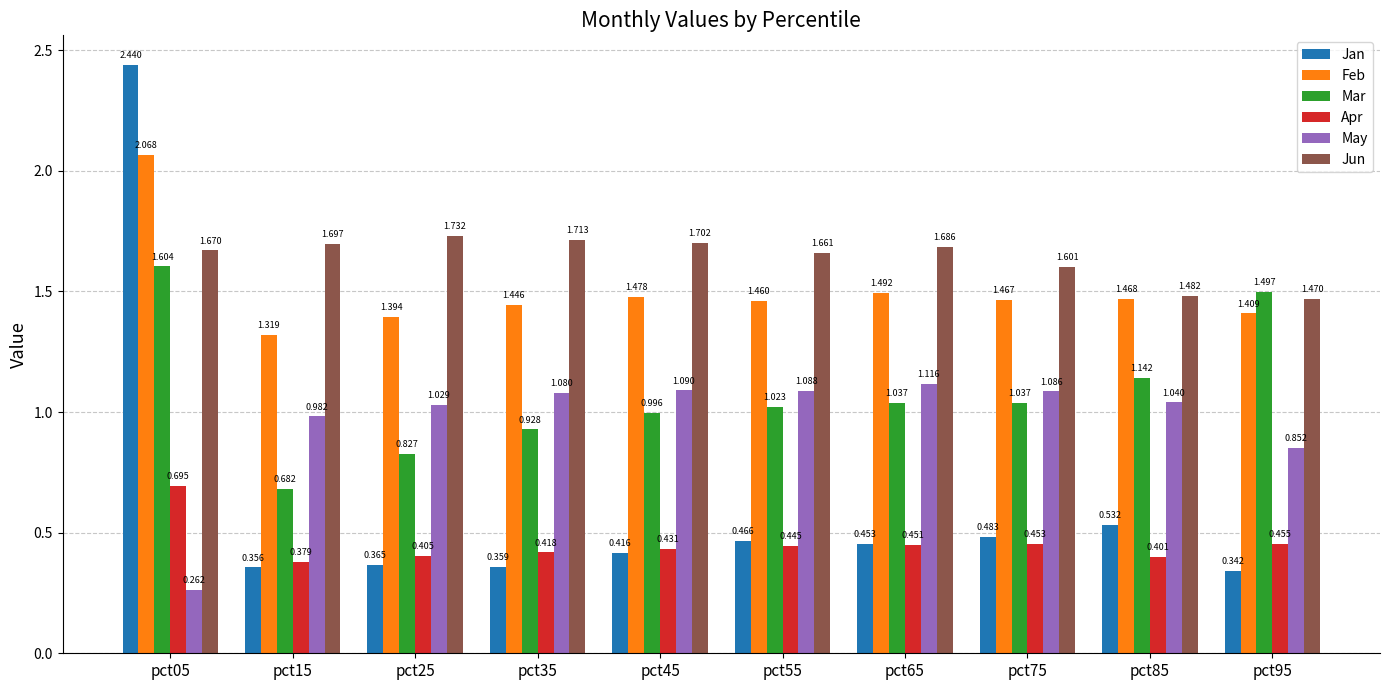

How many groups of bars are there?

10